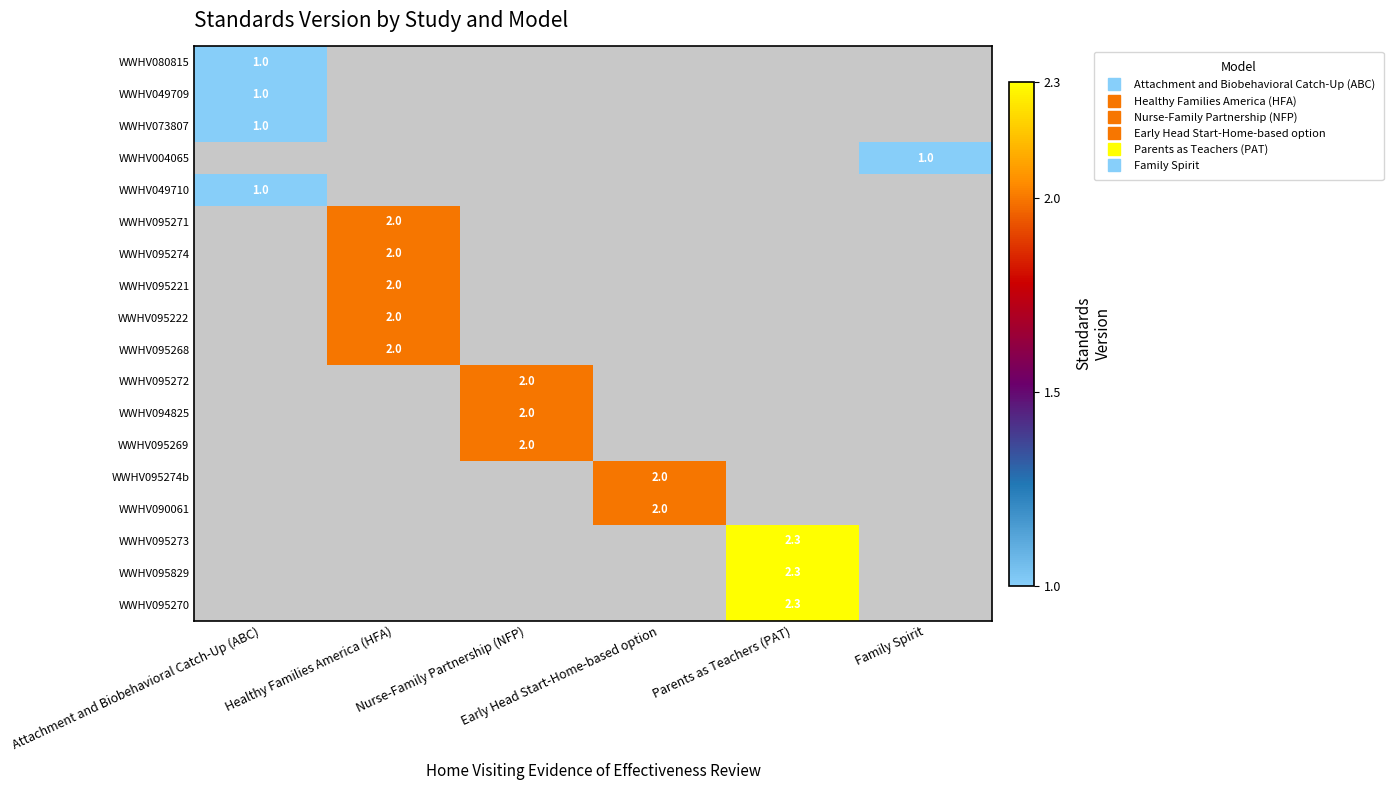

Is the value of WWHV095274b at Parents as Teachers (PAT) greater than the value of WWHV073807 at Nurse-Family Partnership (NFP)?

No